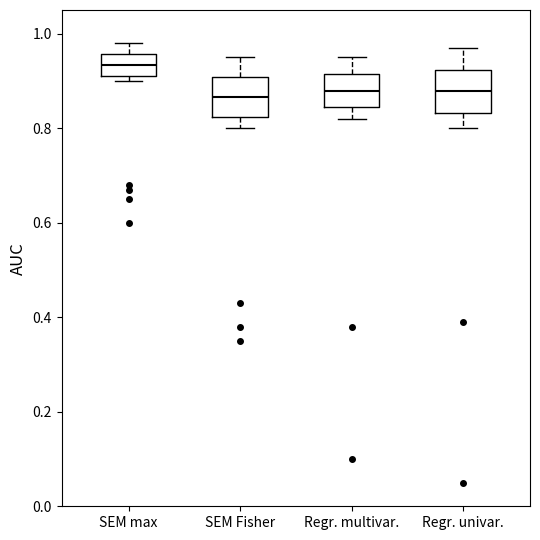

Reading left to right, read every box against the y-axis: the position of its median line, the range the box covers, and the ends of its whiskers. The values are not printed on the chart, so give them approximately, as read against the axis.

SEM max: median 0.94, box 0.92 to 0.96, whiskers 0.90 to 0.98
SEM Fisher: median 0.86, box 0.82 to 0.90, whiskers 0.80 to 0.96
Regr. multivar.: median 0.88, box 0.84 to 0.92, whiskers 0.82 to 0.96
Regr. univar.: median 0.88, box 0.84 to 0.92, whiskers 0.80 to 0.98